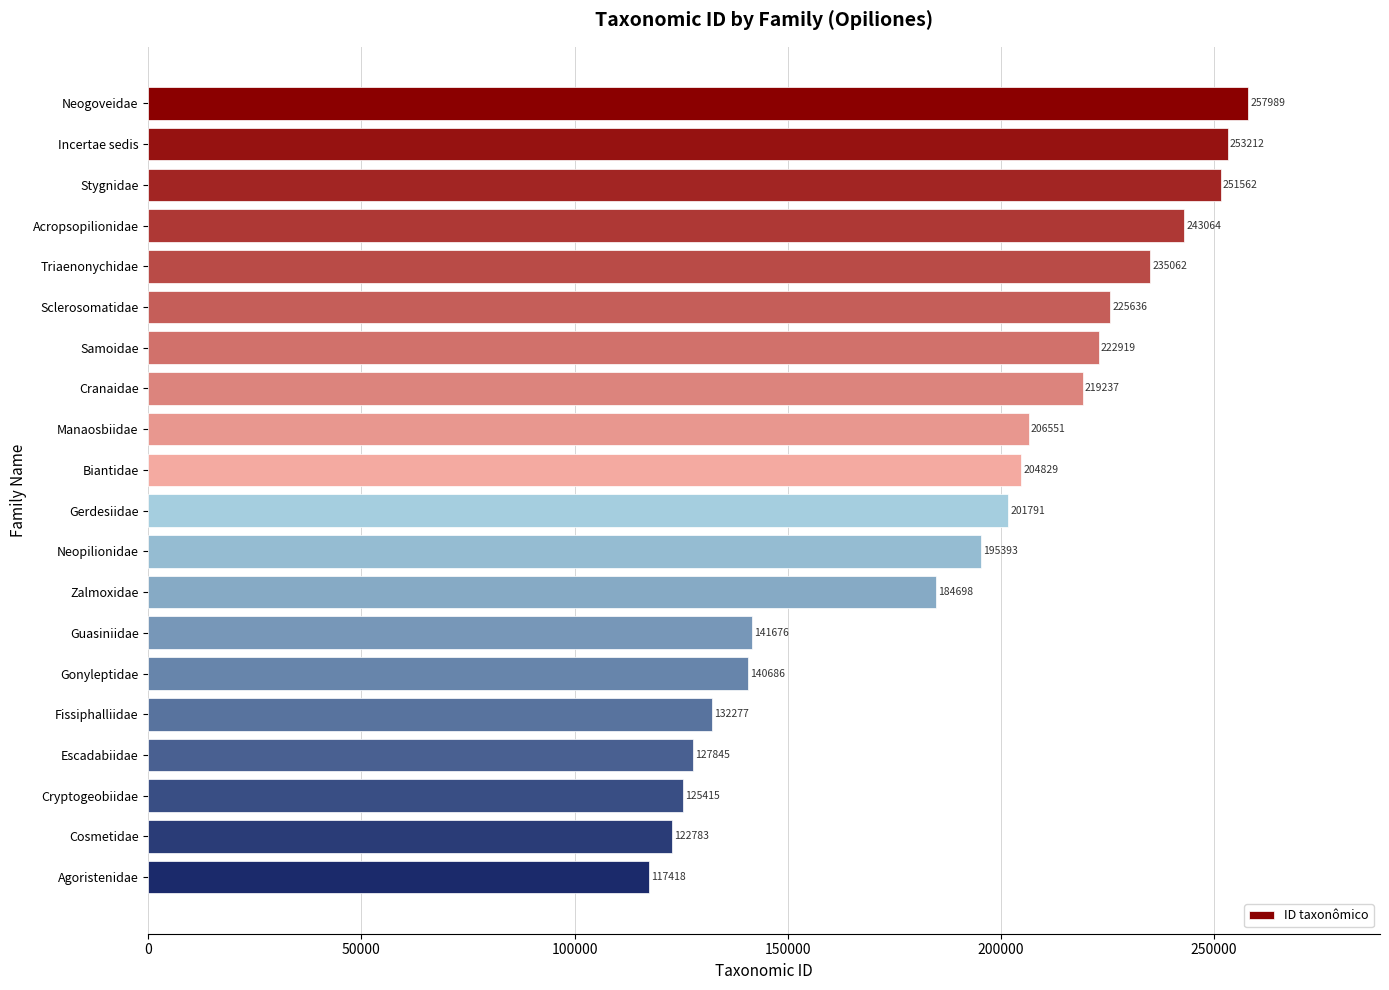

What is the maximum value shown in the chart?

257989